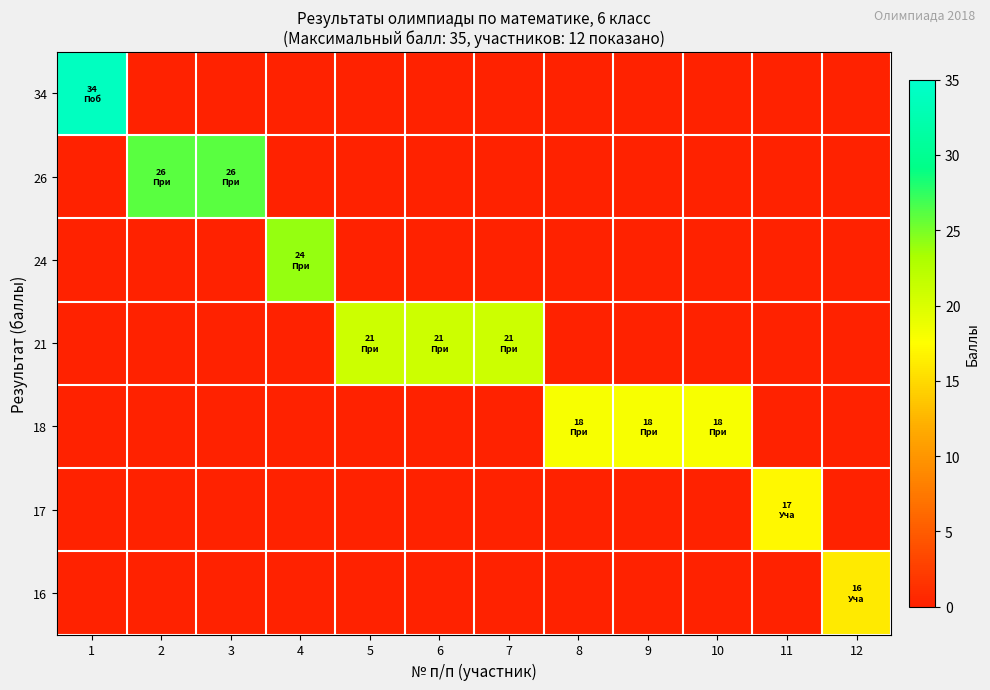

What is the difference between the highest and lowest values at 8?

18